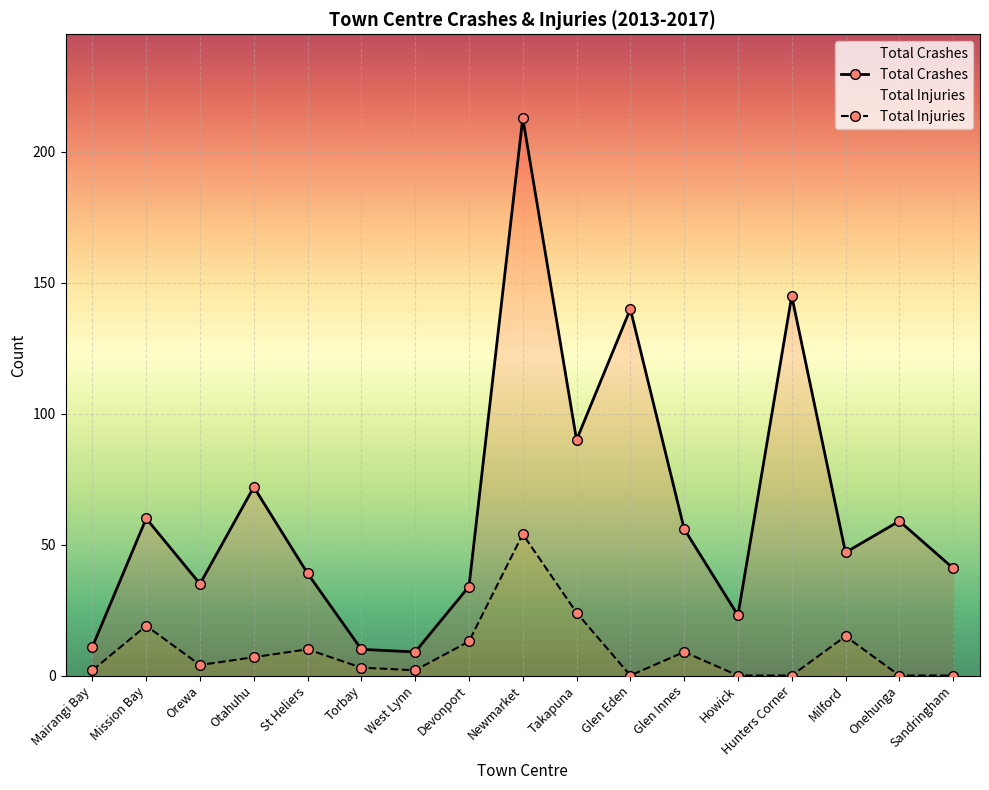

The Total Crashes series shows 5 at West Lynn. True or false?

False